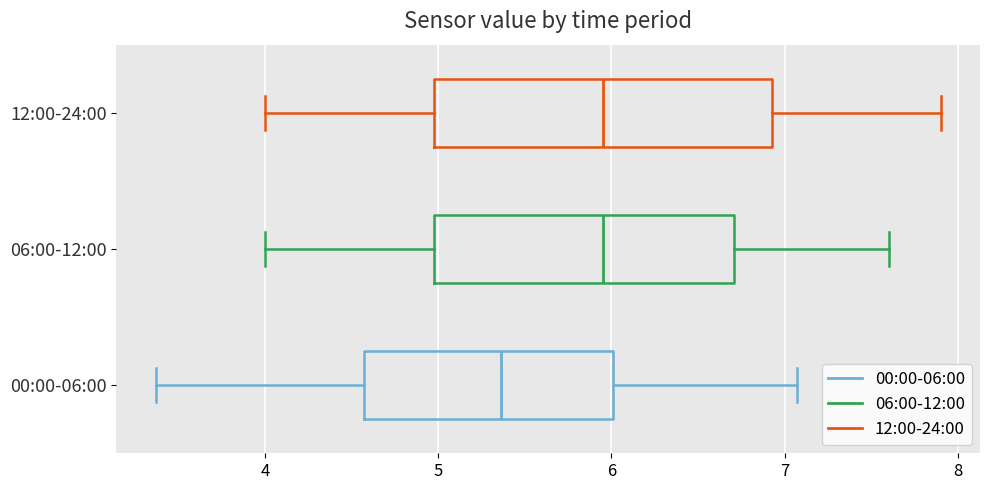

Reading bottom to top, transcribe this box plot: for each box, give where its median line is, the range the box spans, and where its two whiskers end, as read against the x-axis. The values are not printed on the chart, so give them approximately, as read against the axis.

00:00-06:00: median 5.4, box 4.6 to 6.0, whiskers 3.4 to 7.1
06:00-12:00: median 6.0, box 5.0 to 6.7, whiskers 4.0 to 7.6
12:00-24:00: median 6.0, box 5.0 to 6.9, whiskers 4.0 to 7.9